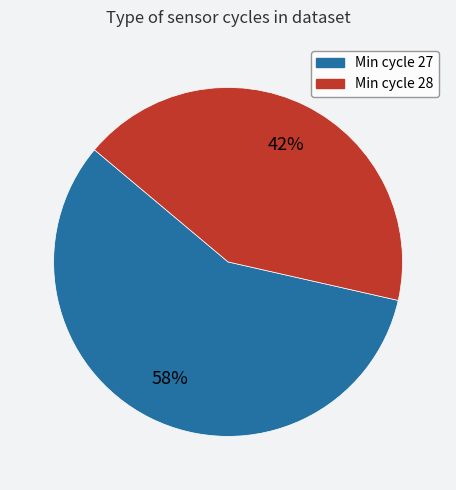

How many slices are in this pie chart?

2